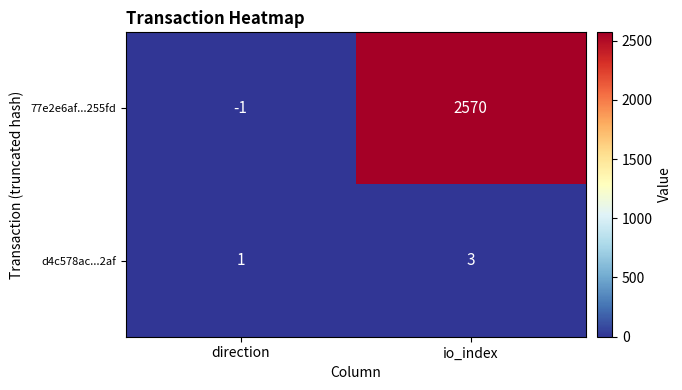

What is the maximum value shown in the chart?

2570